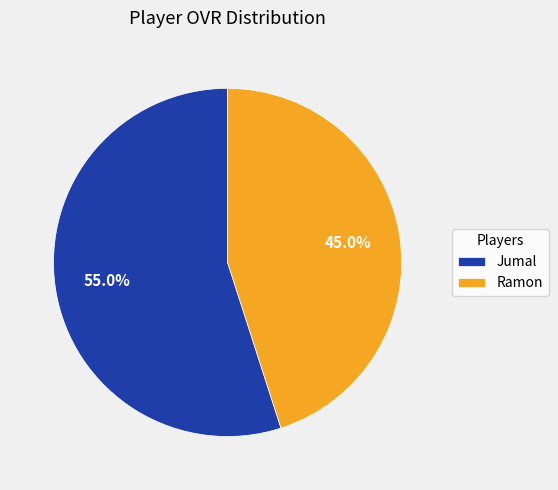

How many segments does this pie chart have?

2